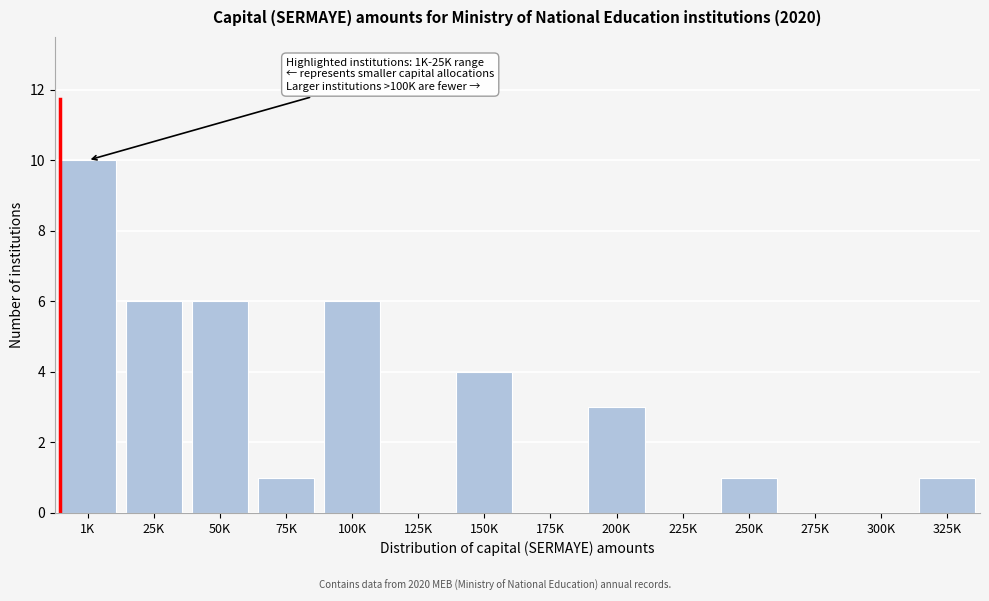

Reading left to right, extract all data points from this chart.

1K=10	25K=6	50K=6	75K=1	100K=6	125K=0	150K=4	175K=0	200K=3	225K=0	250K=1	275K=0	300K=0	325K=1